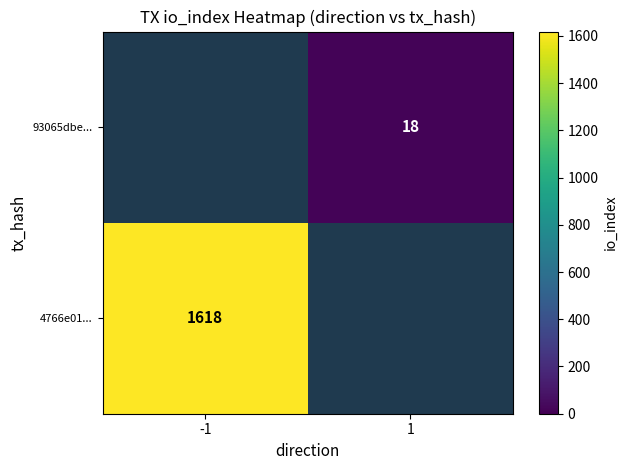

The value of 93065dbe... at 1 is 31. True or false?

False